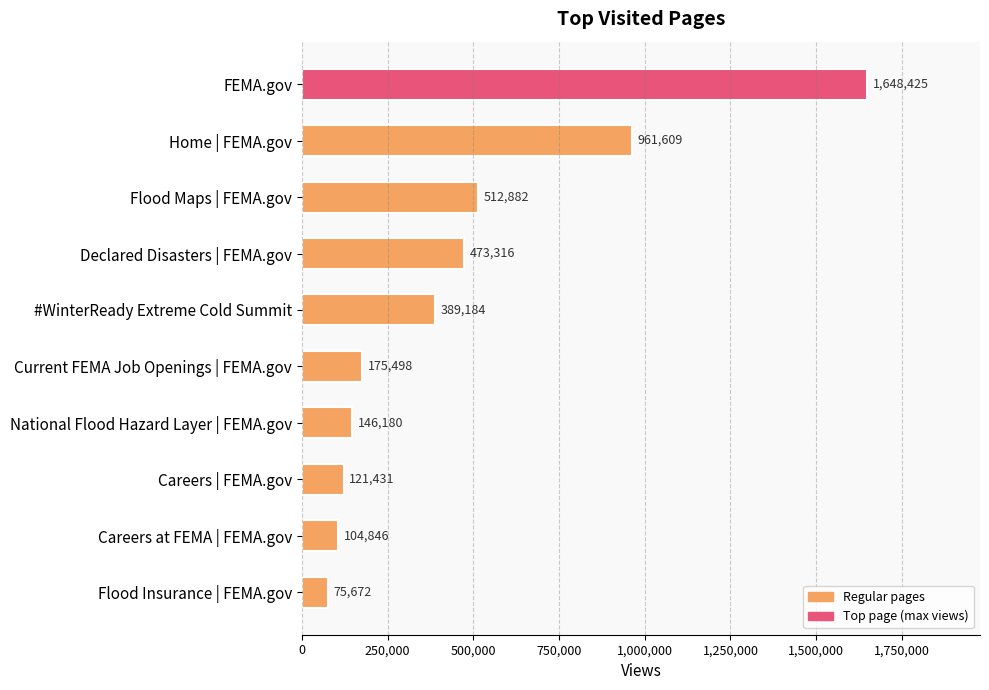

What is the value of the 4th bar from the top?

473316